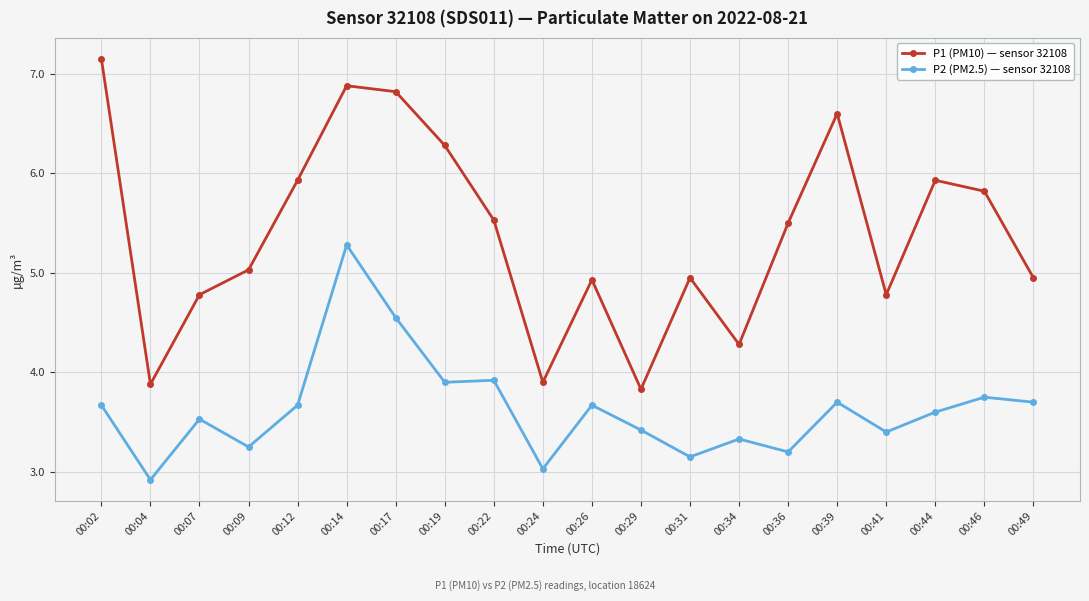

Rank the series by their maximum value, from highest to lowest.

P1 (PM10) — sensor 32108, P2 (PM2.5) — sensor 32108